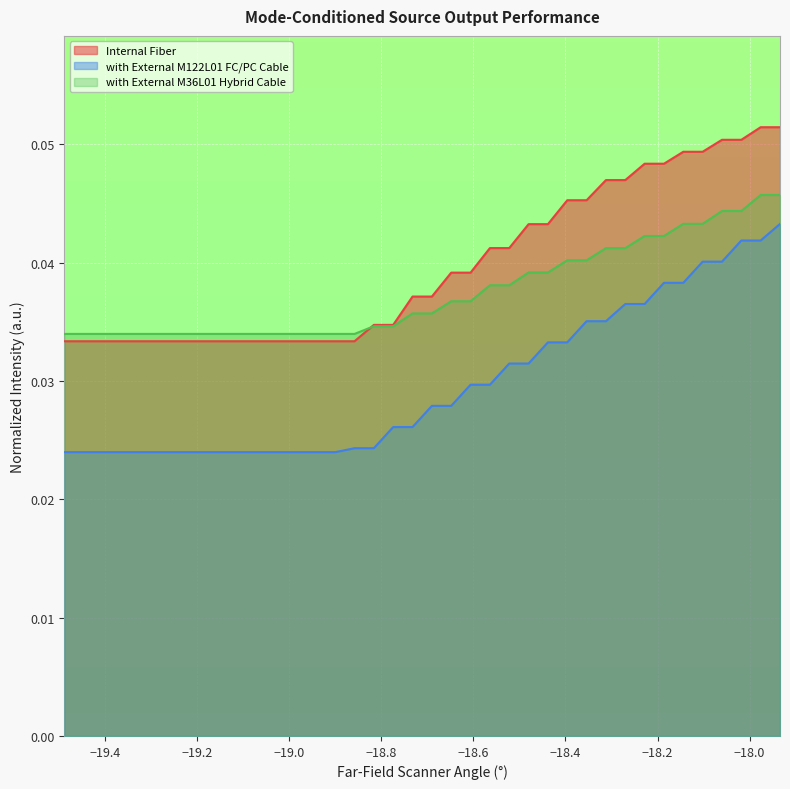

True or false: with External M122L01 FC/PC Cable and with External M36L01 Hybrid Cable intersect in this chart.

False